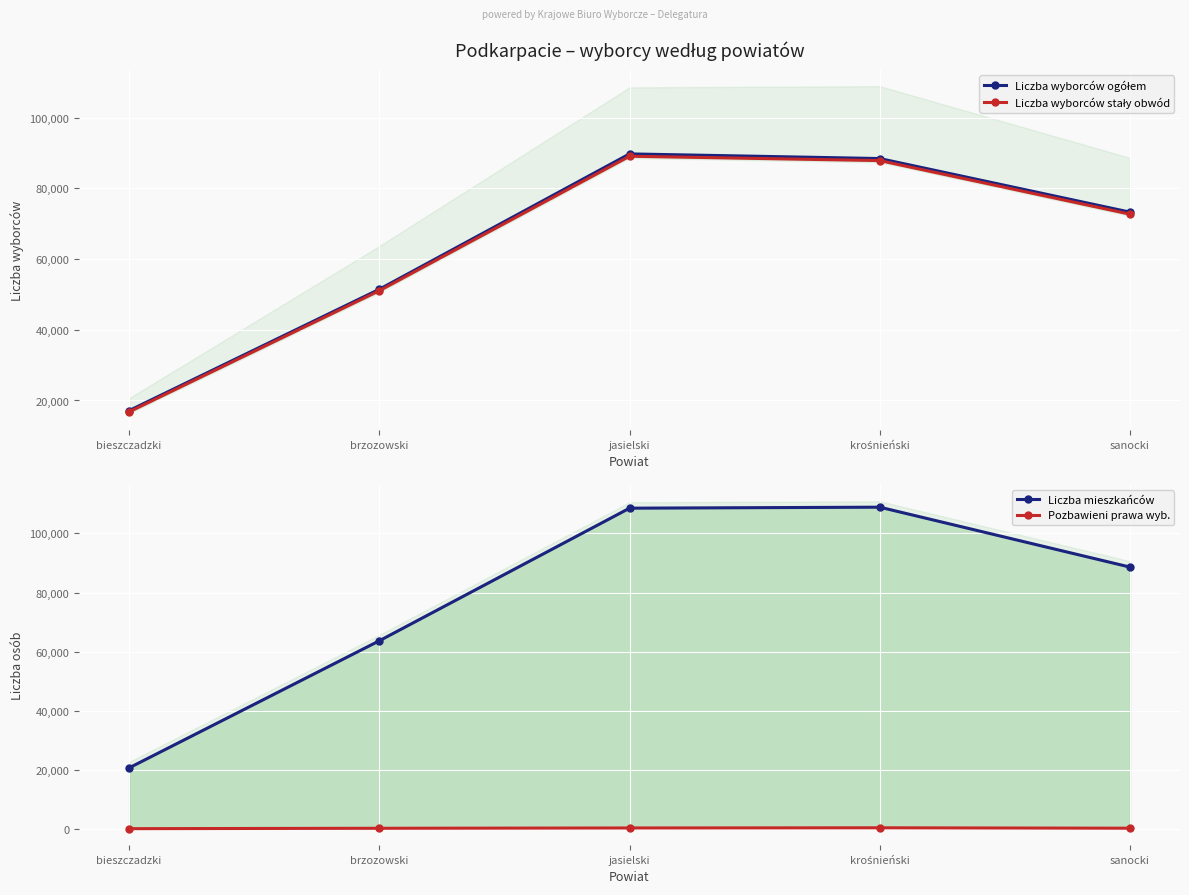

What value does the Pozbawieni prawa wyb. series have at krośnieński, to the nearest 50?

400